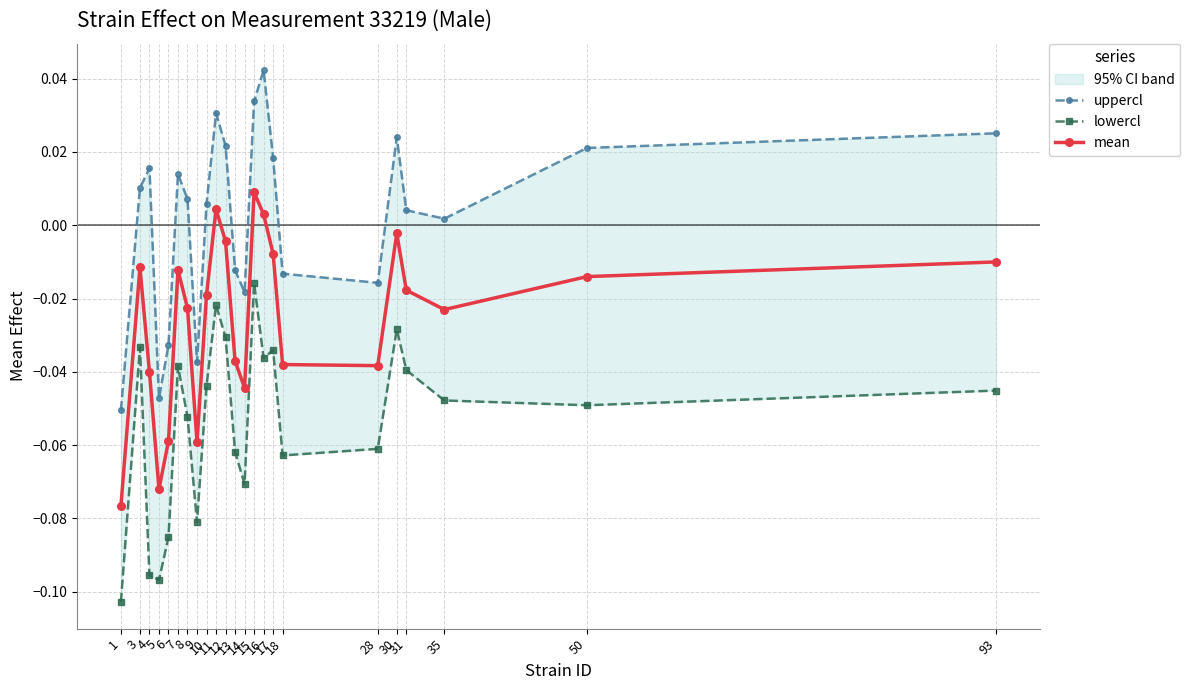

What is the total value across all series at 18?

-0.1